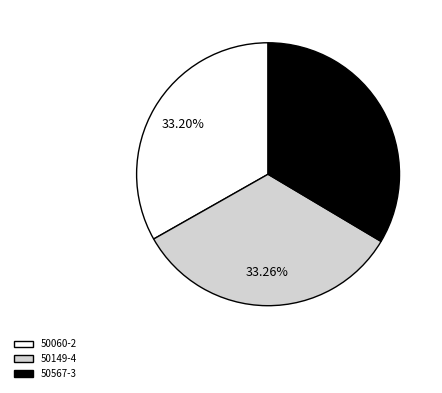

What percentage is the 50060-2 slice, to the nearest percent?

33%